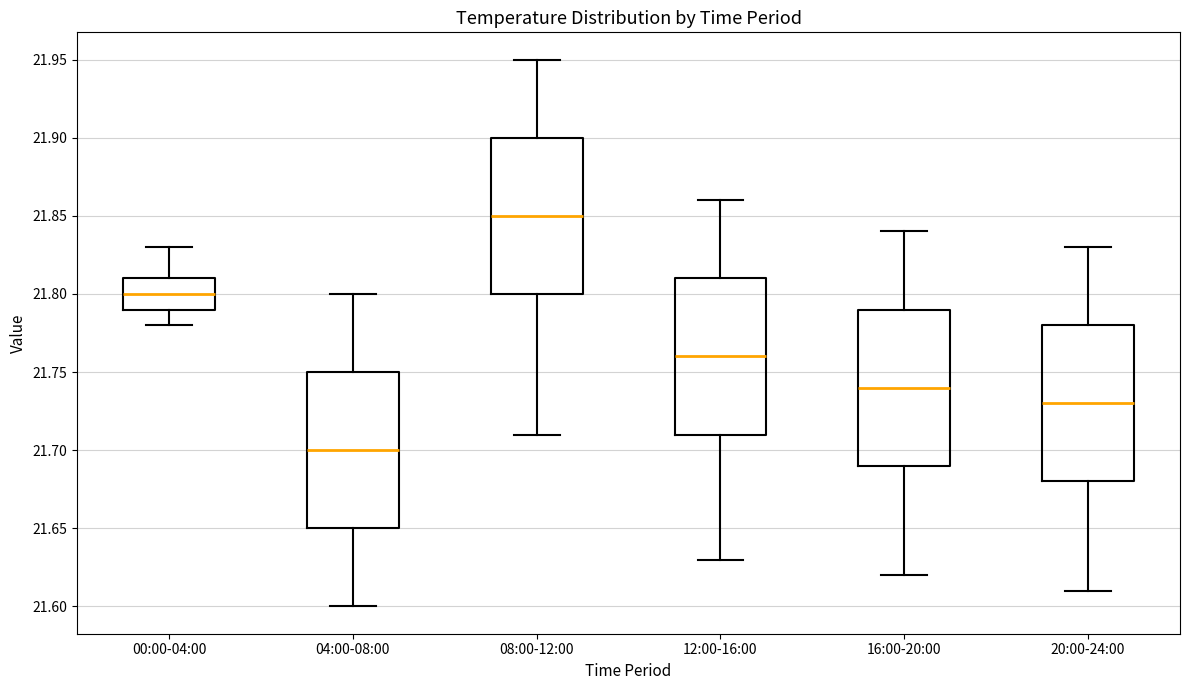

Which box has the lowest median line?

04:00-08:00